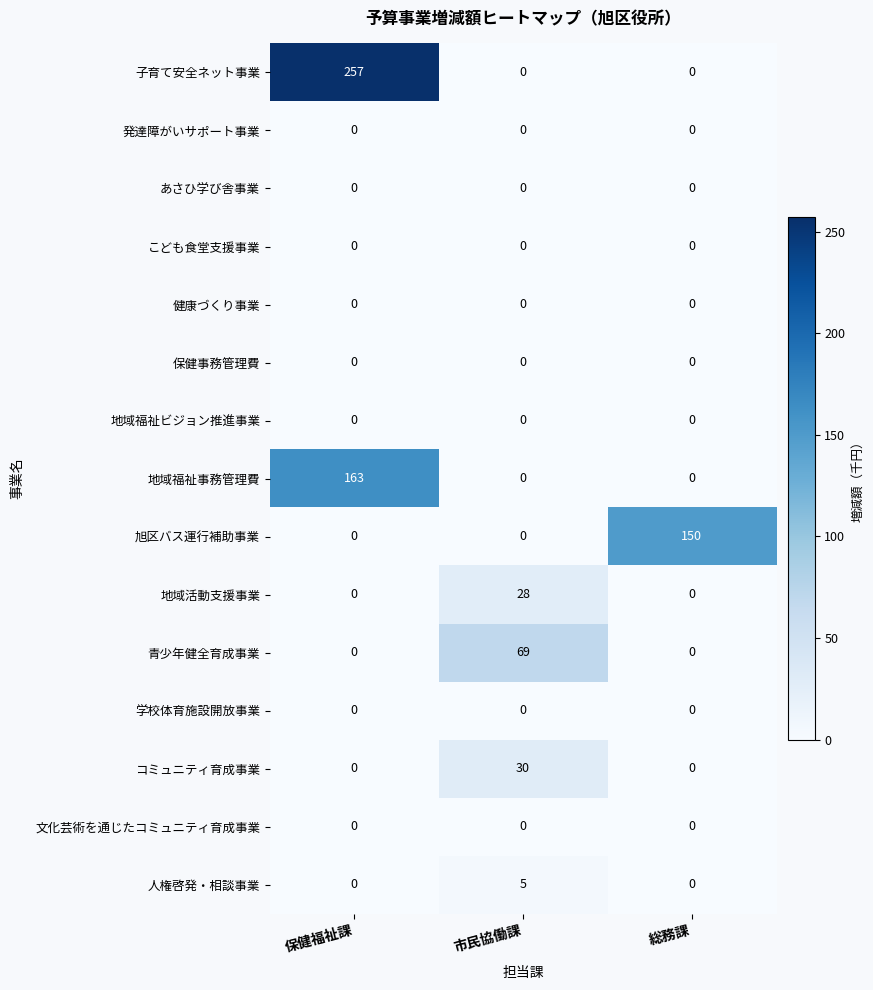

True or false: あさひ学び舎事業 has a value of 0 at 総務課.

True